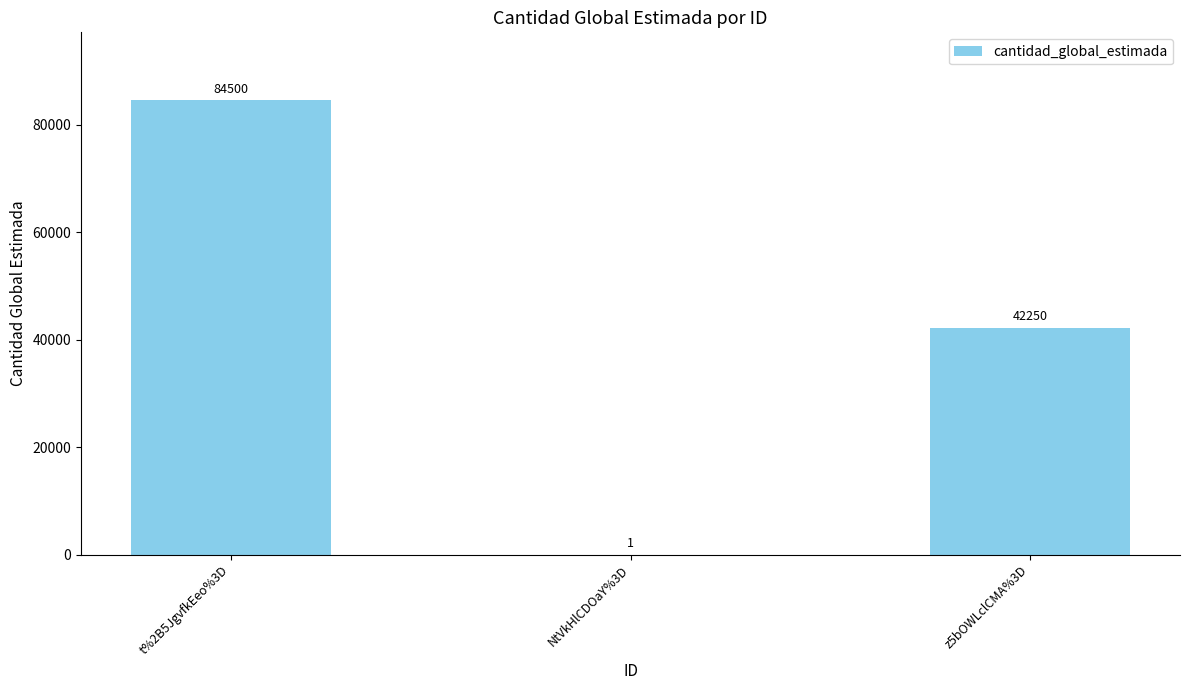

Which label corresponds to the largest value in the chart?

t%2B5JgvfkEeo%3D